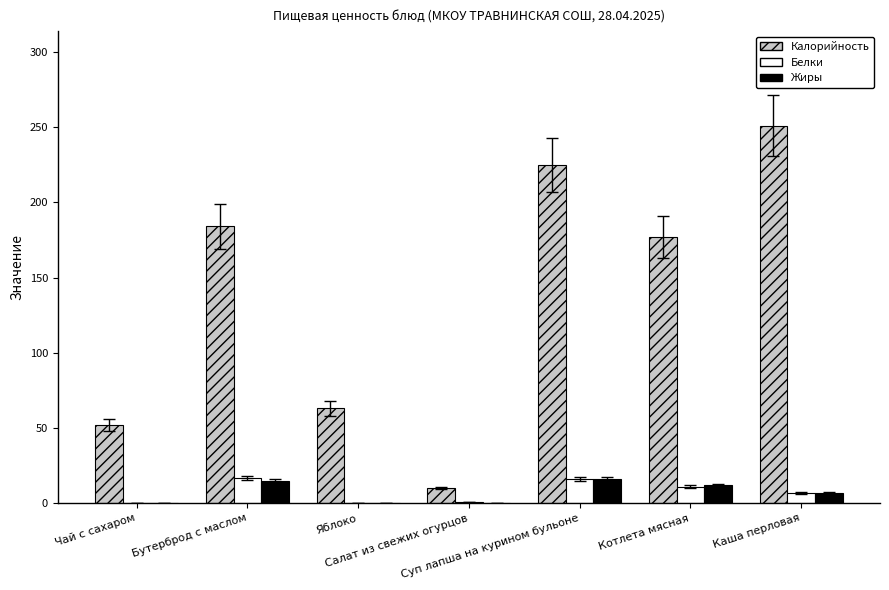

The value of Жиры at Салат из свежих огурцов is 10. True or false?

False